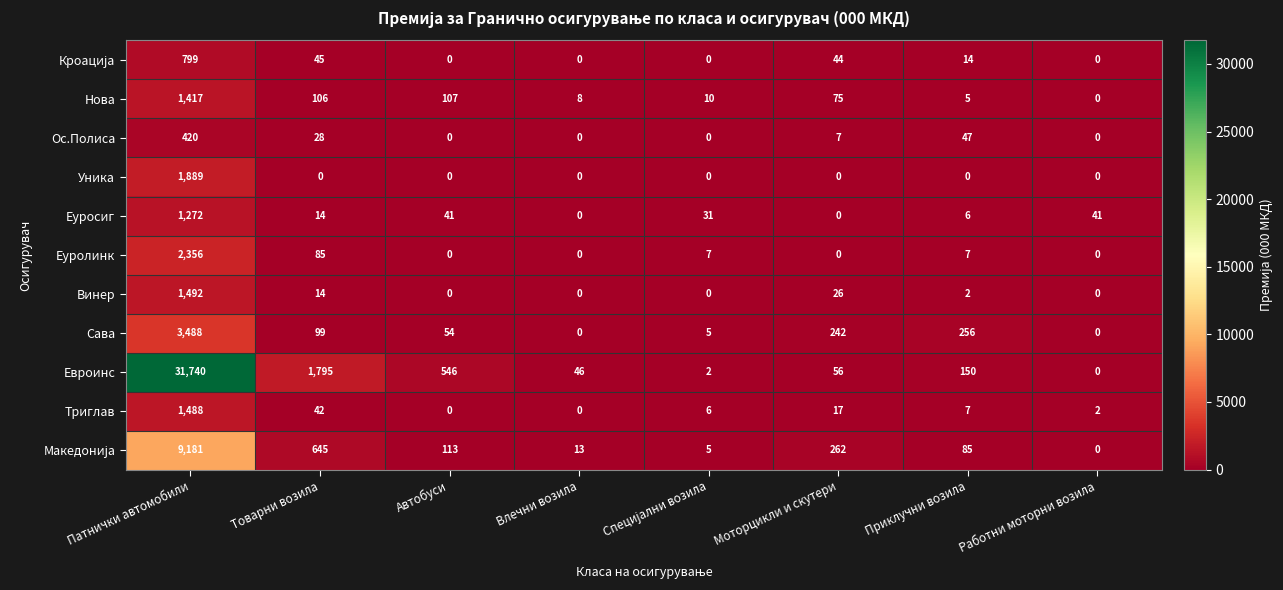

Rank the series at Товарни возила from lowest to highest value.

Уника, Винер, Еуросиг, Ос.Полиса, Триглав, Кроација, Еуролинк, Сава, Нова, Македонија, Евроинс